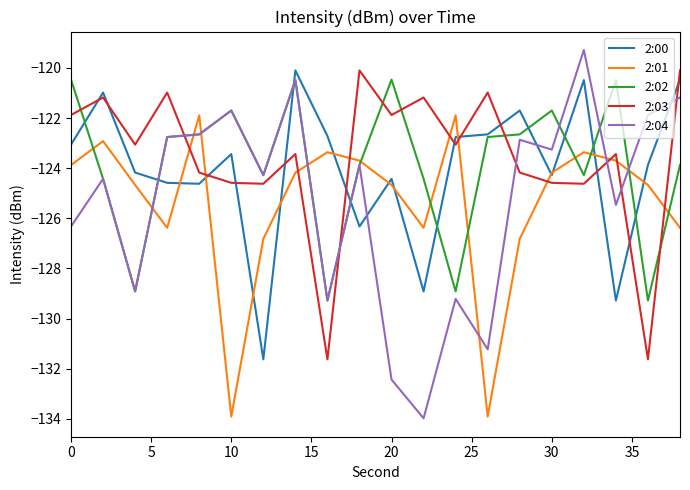

How many values in the 2:02 series exceed -122?

6